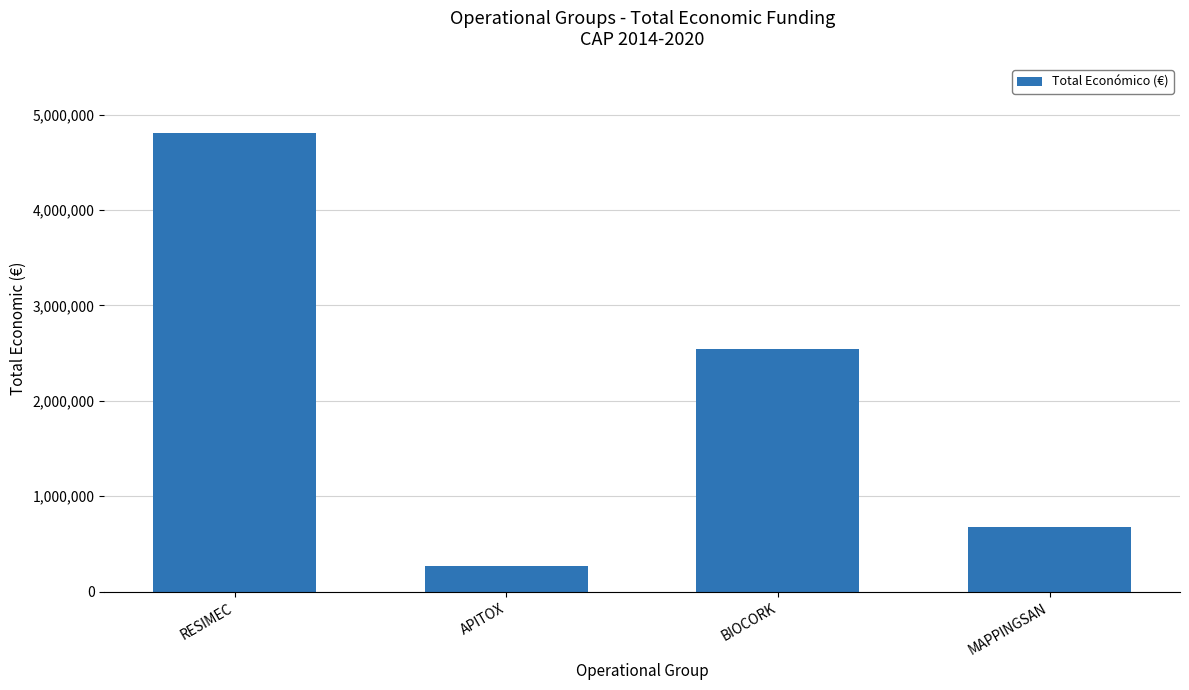

Rank the categories by value from lowest to highest.

APITOX, MAPPINGSAN, BIOCORK, RESIMEC